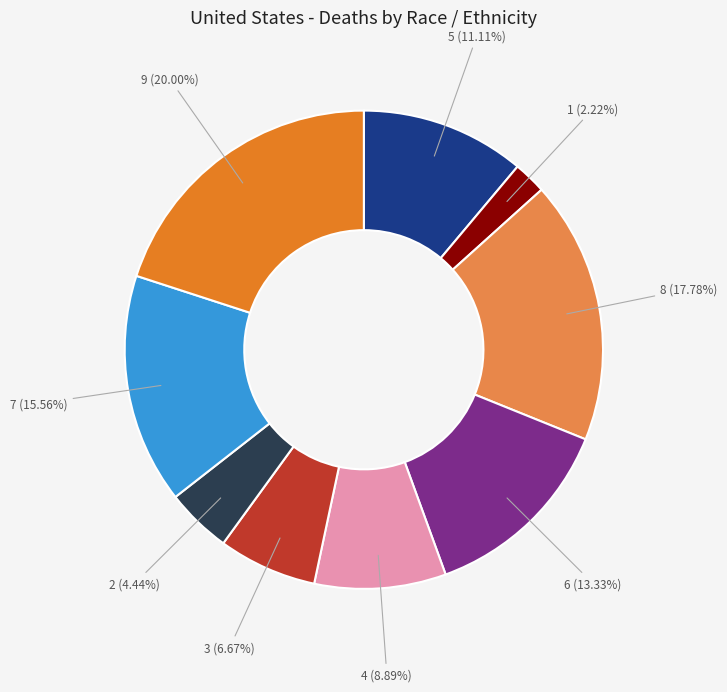

Rank the categories by value from highest to lowest.

3, 1, 8, 7, 6, 5, 4, 9, 2